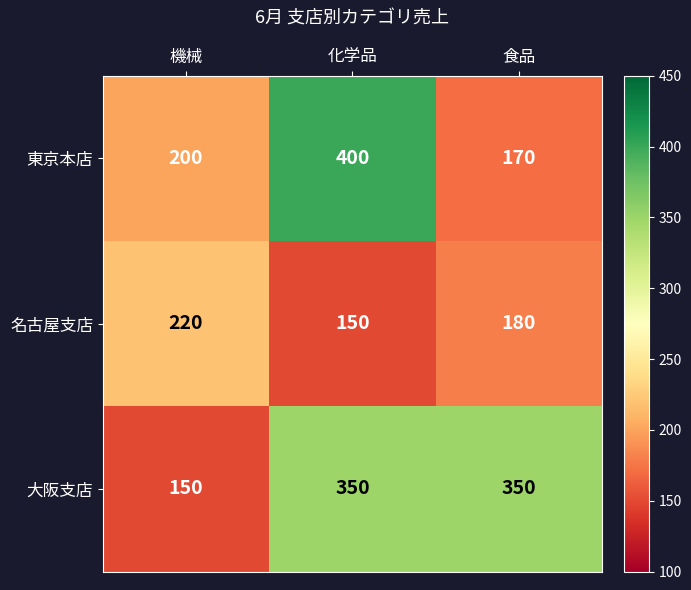

At how many categories does at least one series exceed 172?

3